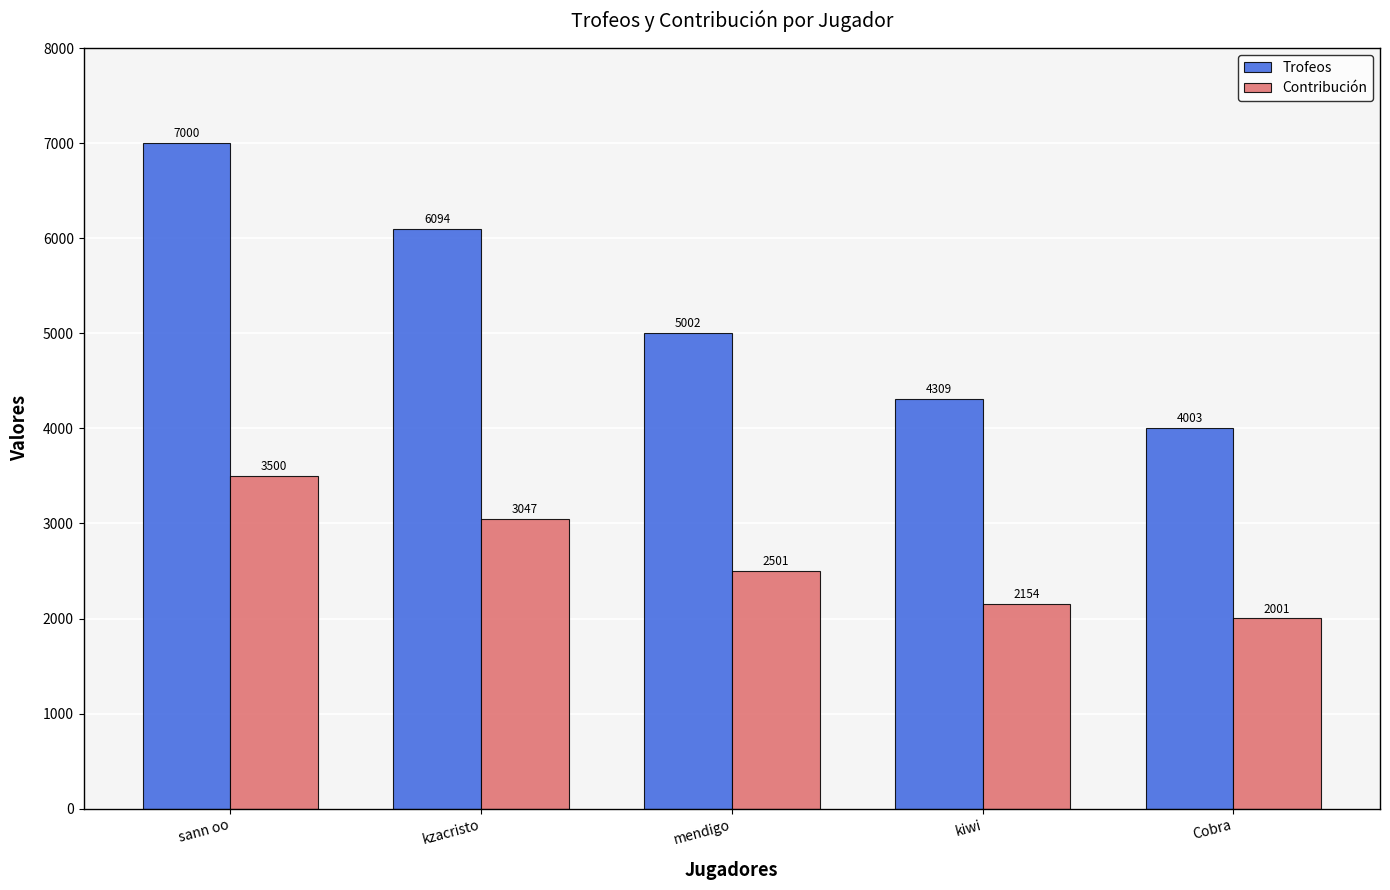

Where does the Contribución series first go above 2501?

sann oo